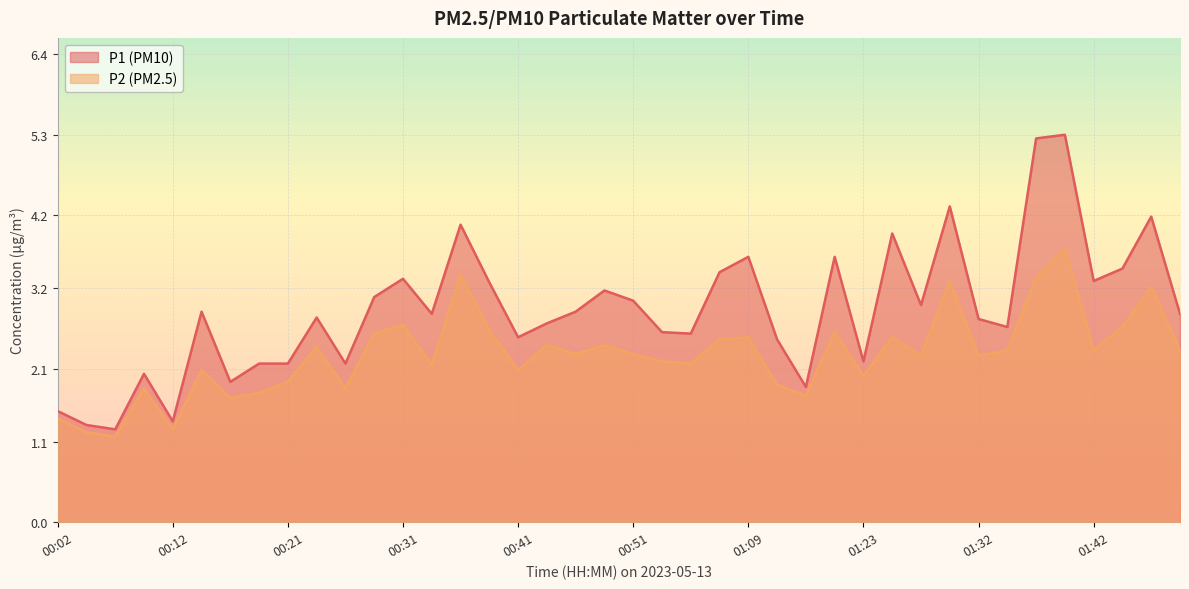

What is the label of the 14th point from the left?

00:34